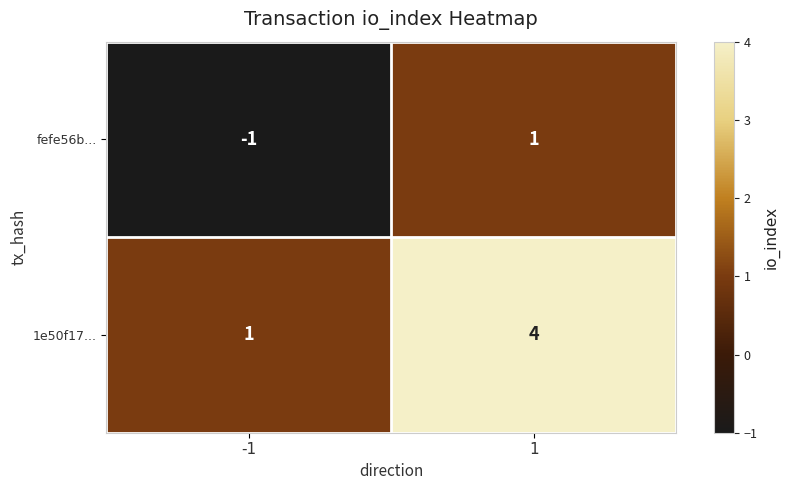

Is it true that 1e50f17... equals 0 at -1?

False